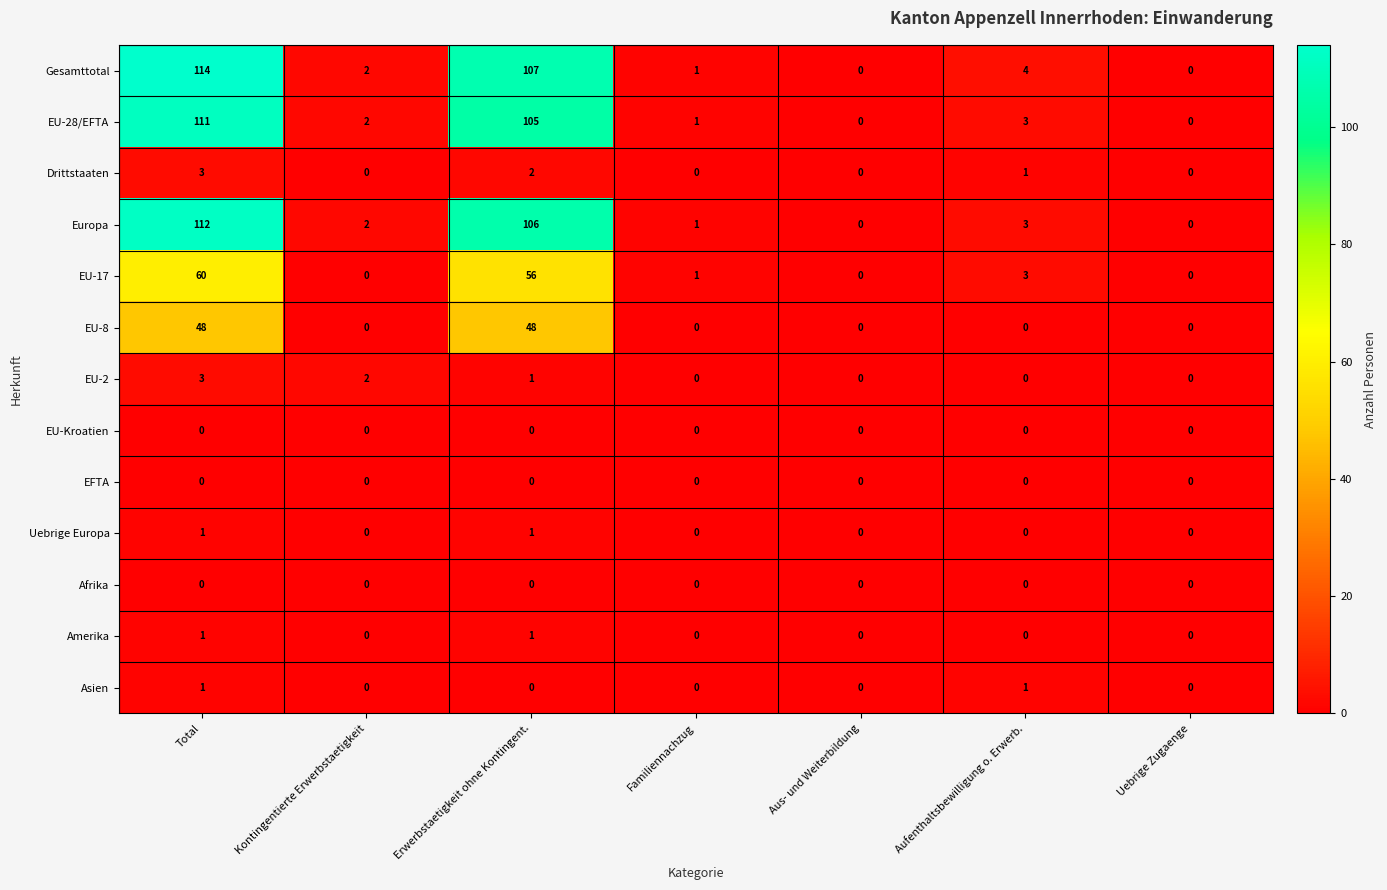

Which series changed the most between Aufenthaltsbewilligung o. Erwerb. and Uebrige Zugaenge?

Gesamttotal